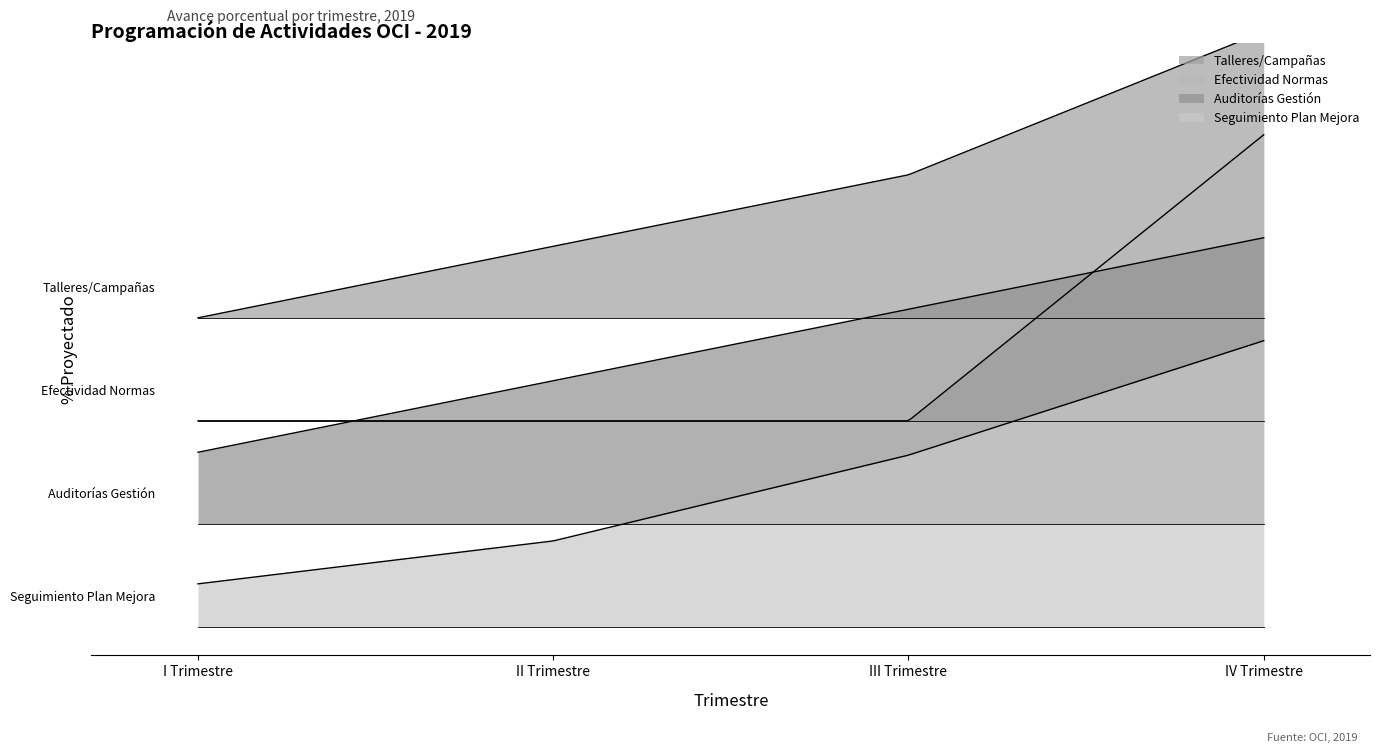

Reading left to right, what are all the values shown in this chart?

Talleres/Campañas: 0.0	0.2	0.5	1.0
Efectividad Normas: 0.0	0.0	0.0	1.0
Auditorías Gestión: 0.2	0.5	0.8	1.0
Seguimiento Plan Mejora: 0.1	0.3	0.6	1.0